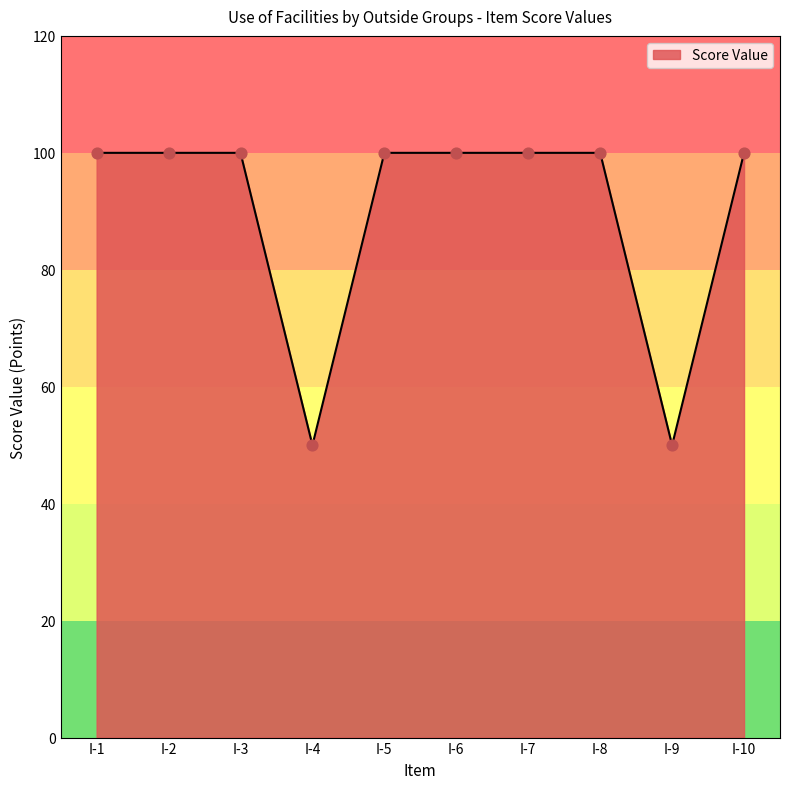

Approximately how many times larger is the value at I-2 compared to I-5?

1.0